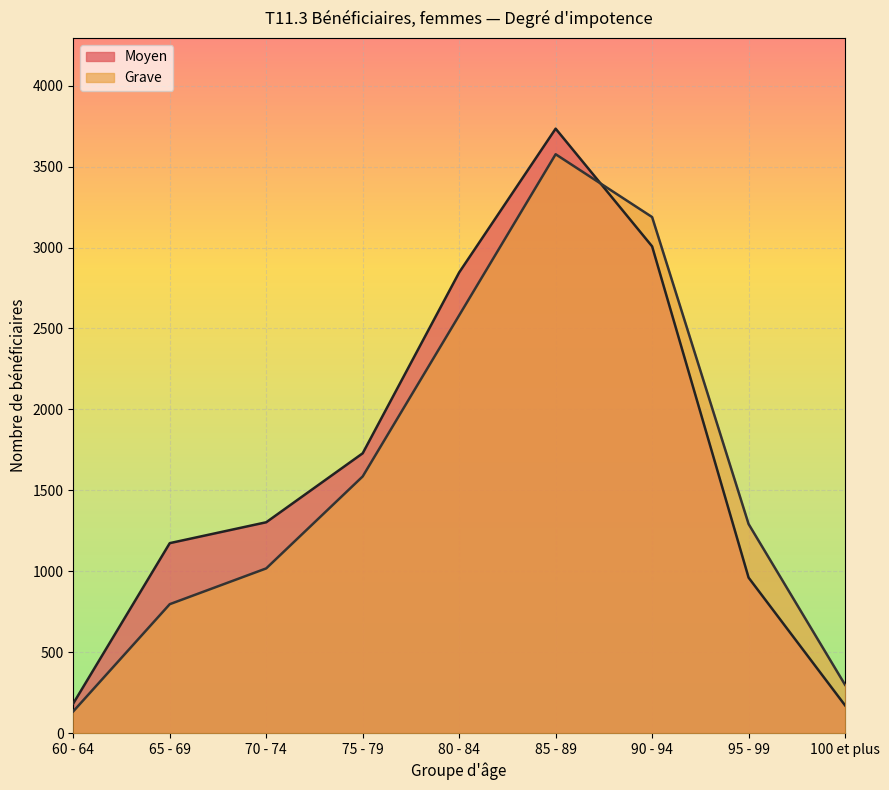

Rank the series by their maximum value, from lowest to highest.

Grave, Moyen